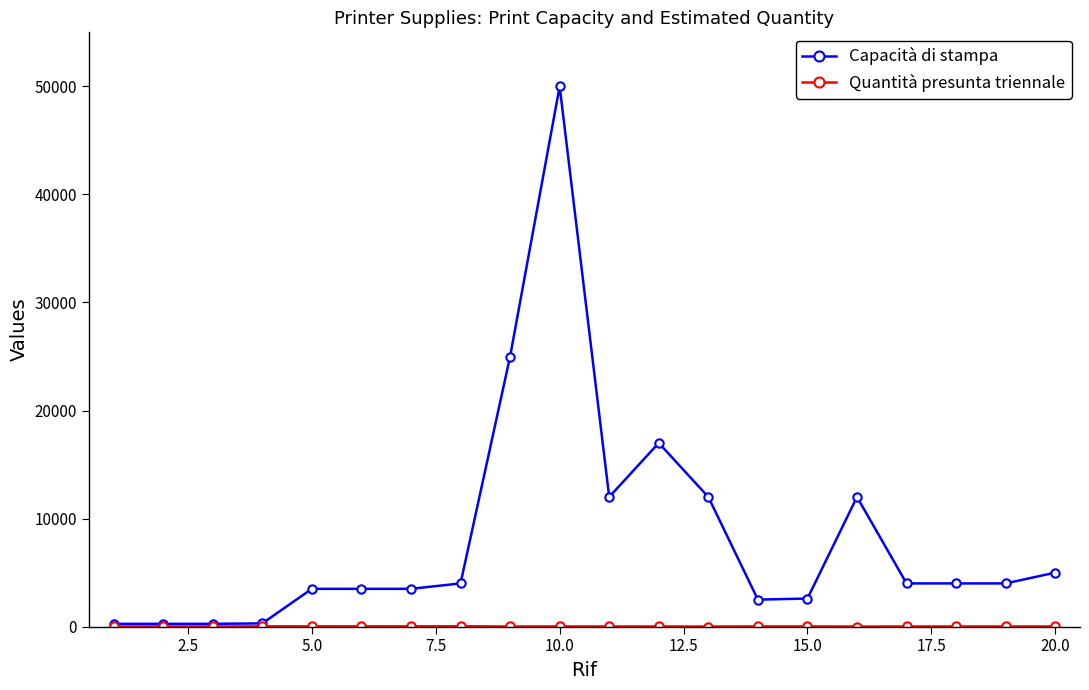

Which series has the largest total across all categories?

Capacità di stampa